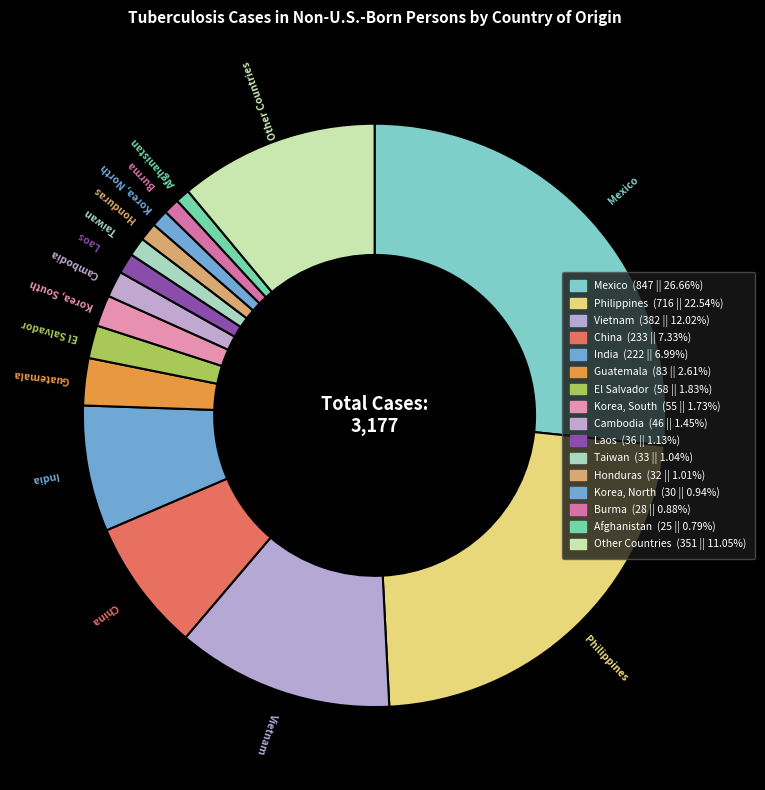

Is there any slice that represents more than half of the pie?

No